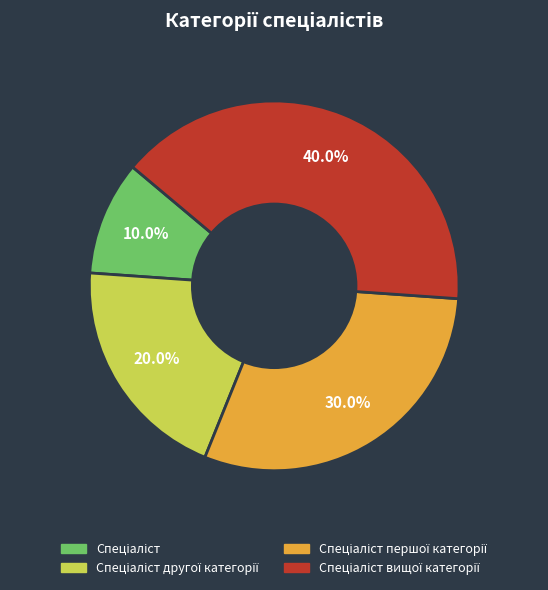

Is there a majority slice in this chart?

No